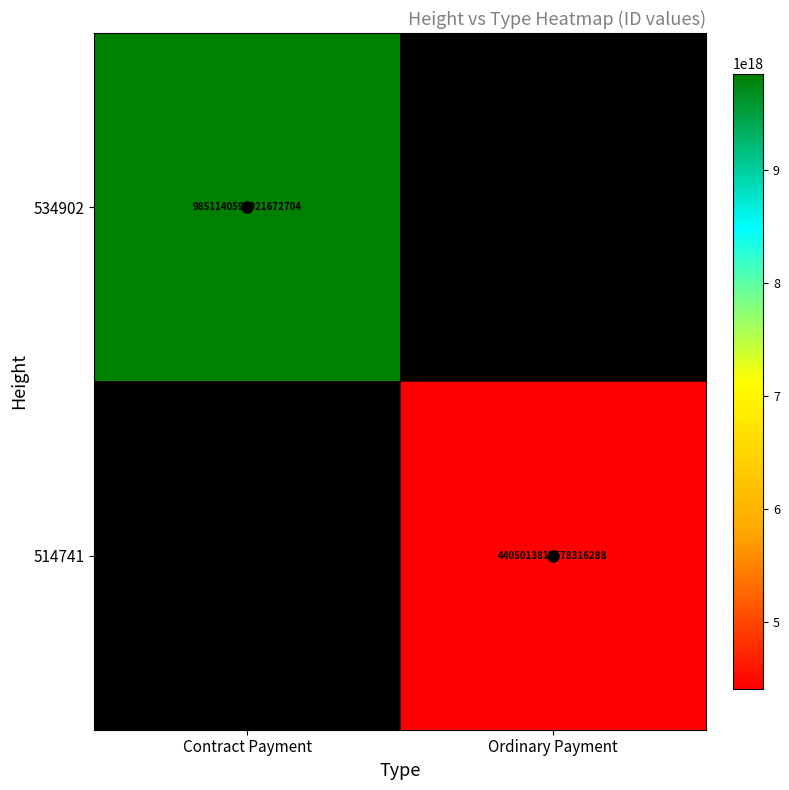

Rank the series by their average value, from highest to lowest.

534902, 514741